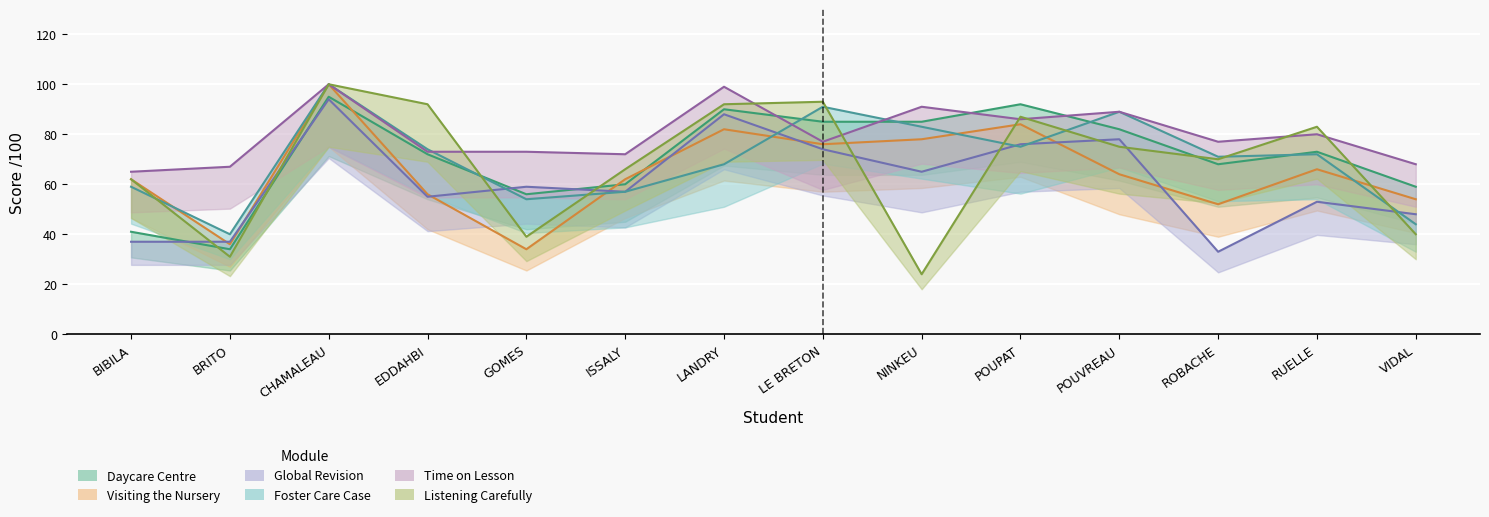

What is the maximum value shown in the chart?

100